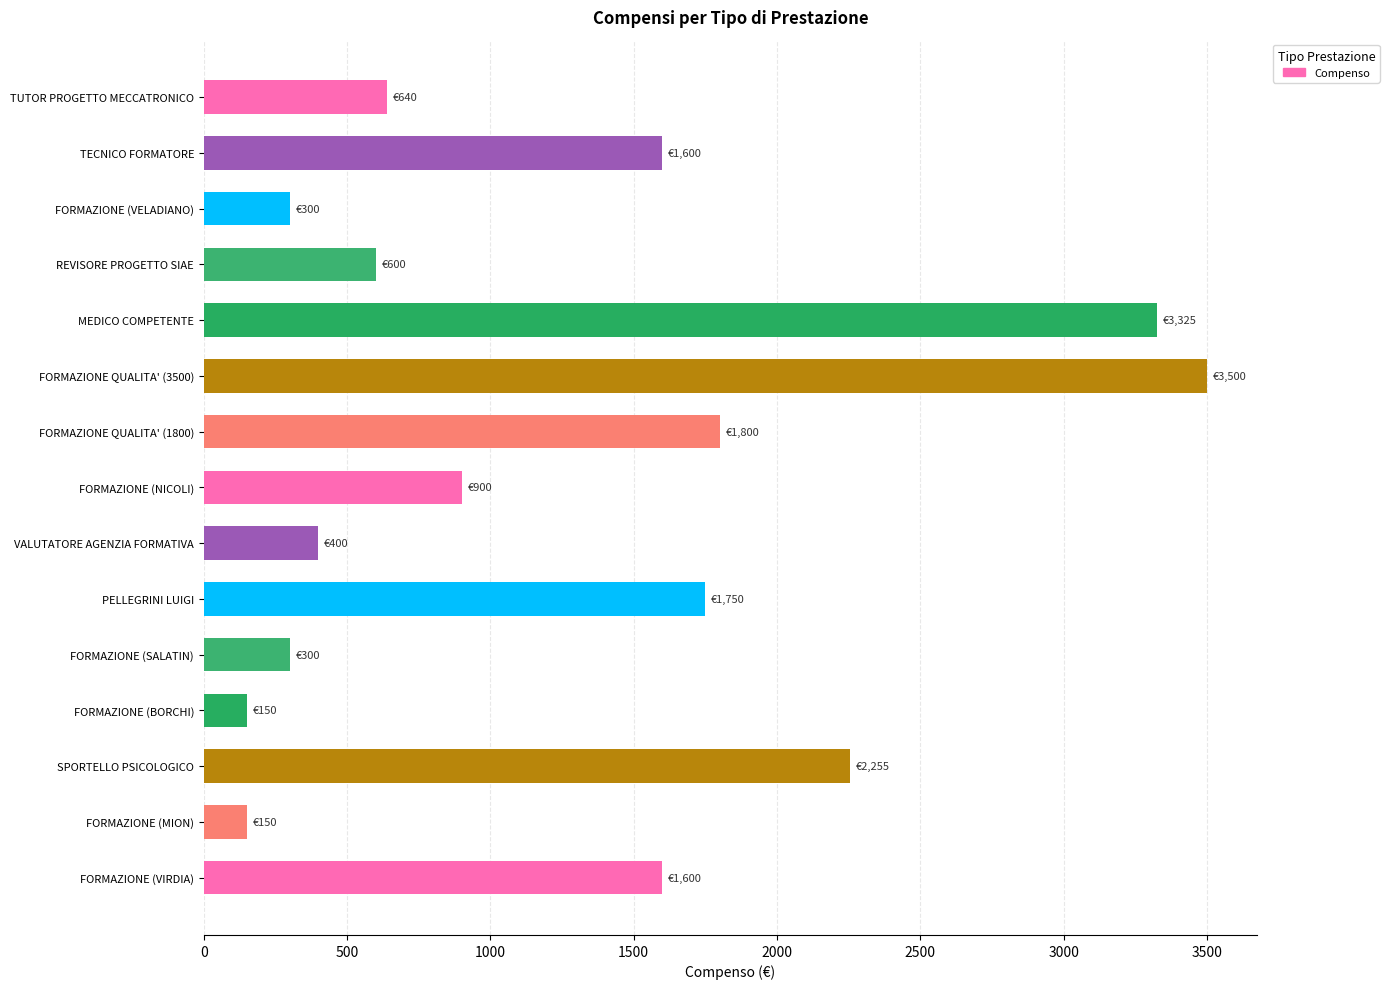

Is it true that the value at FORMAZIONE QUALITA' (1800) is 1800.0?

True